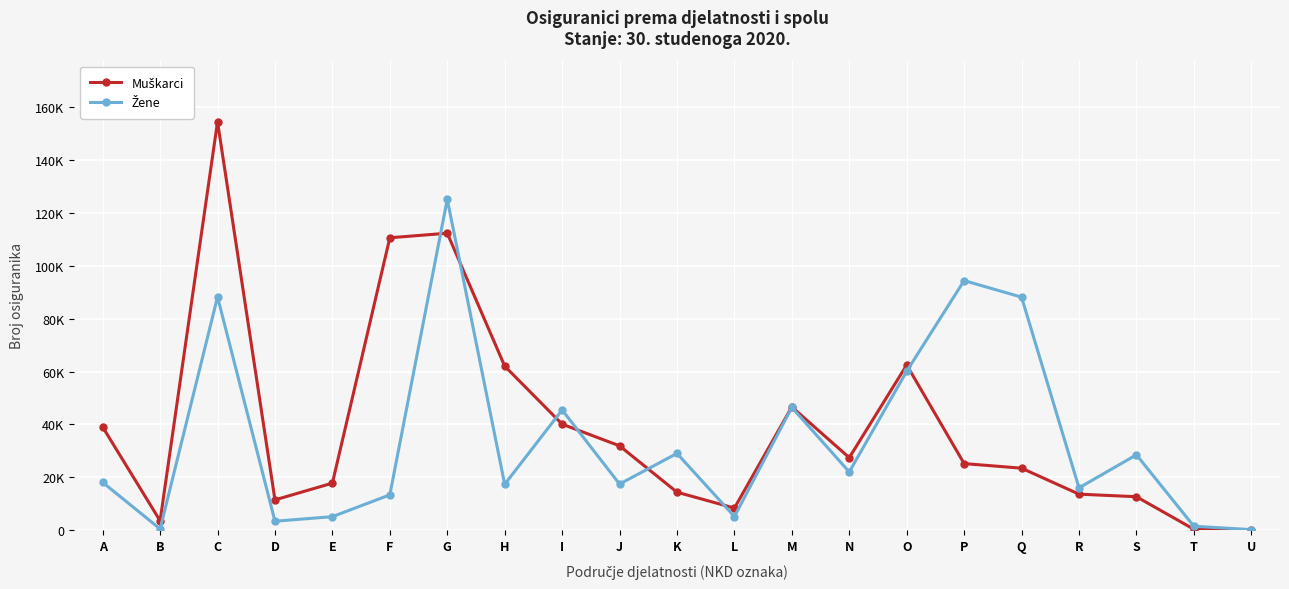

At which category does Muškarci reach its first local valley?

B